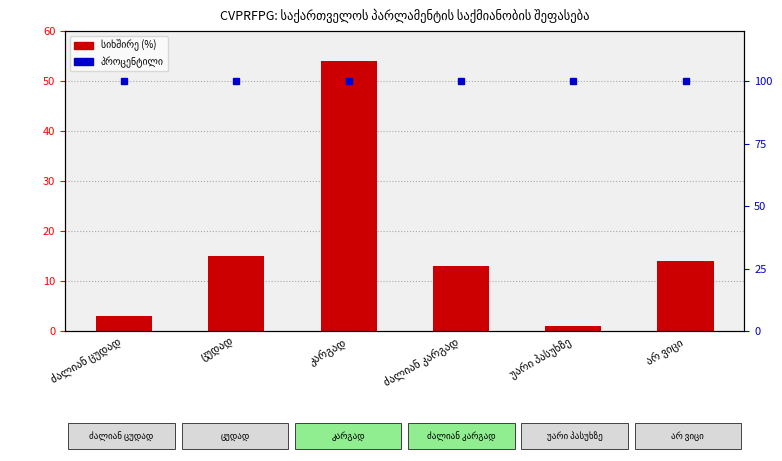

True or false: the data shows 15 at ცუდად.

True